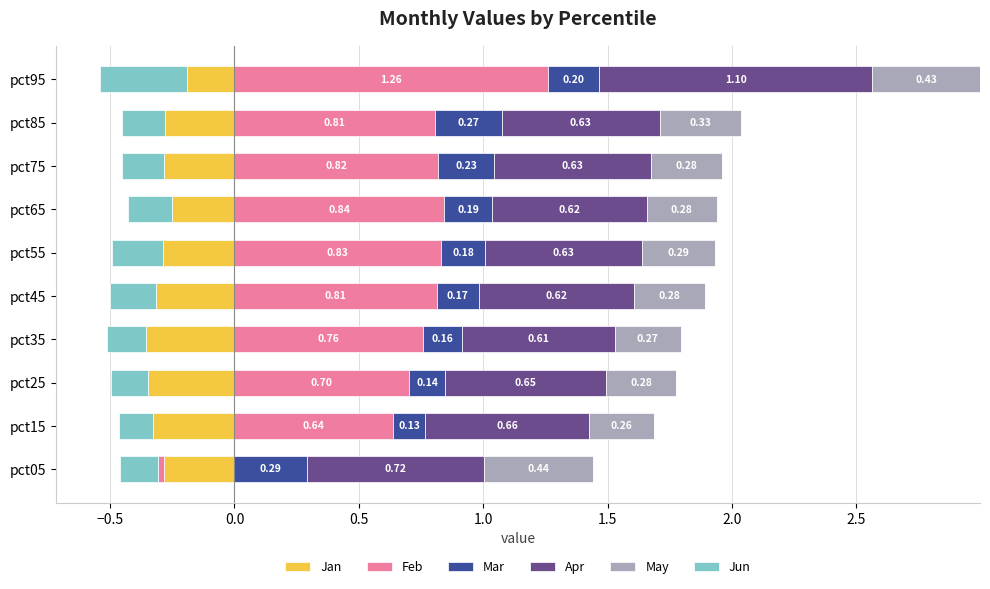

What is the difference between the Mar values at pct25 and pct85?

0.1